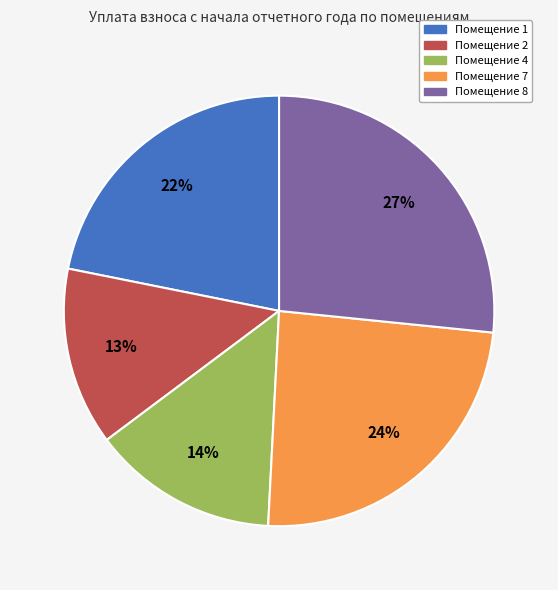

What percentage is the Помещение 4 slice, to the nearest percent?

14%